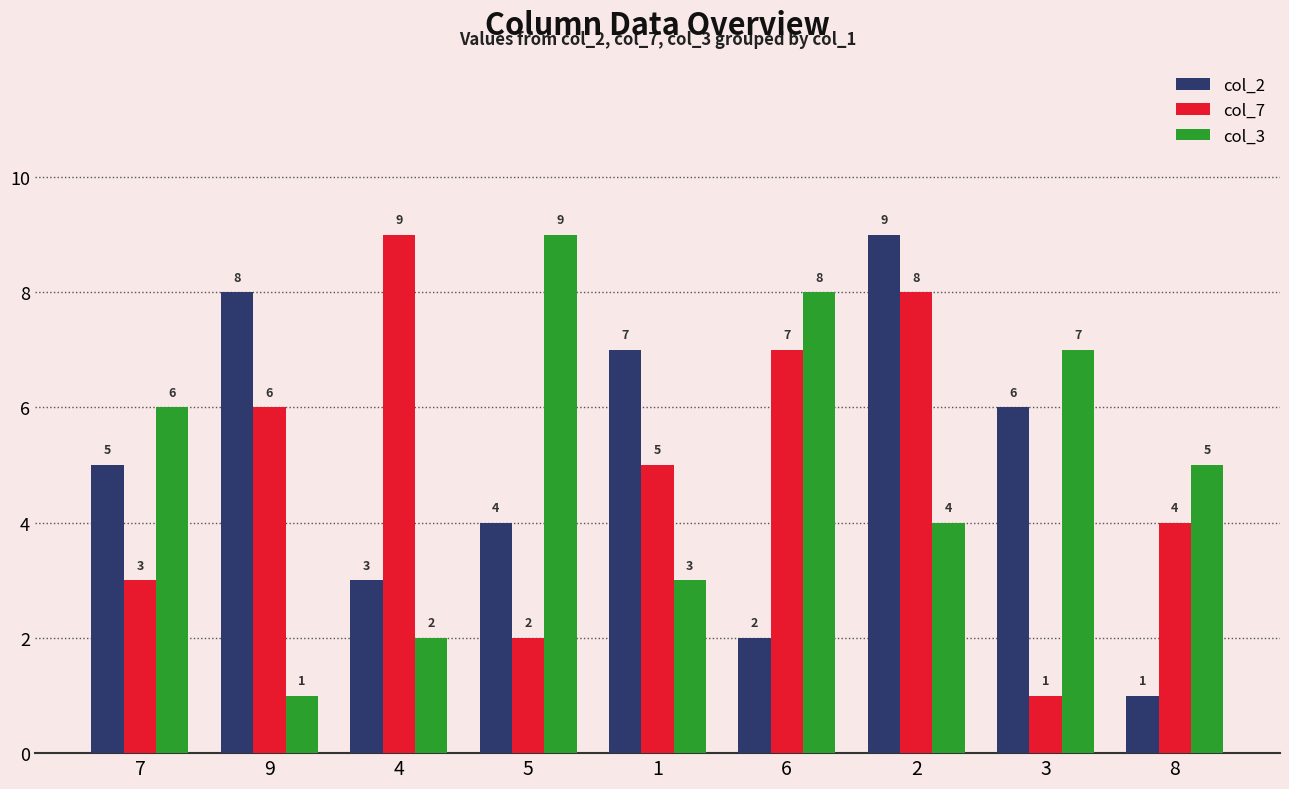

Read the col_3 value at 4.

2